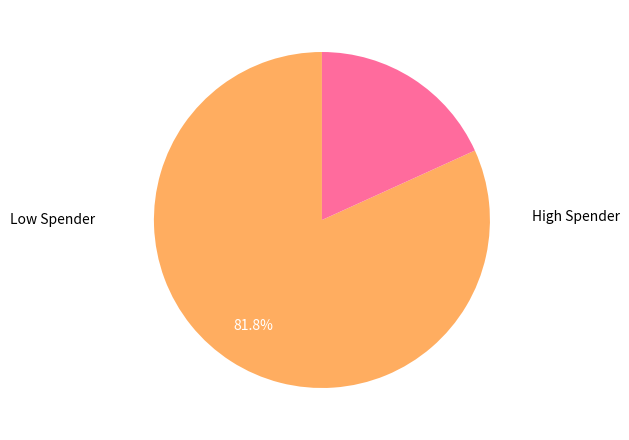

Is there a majority slice in this chart?

Yes